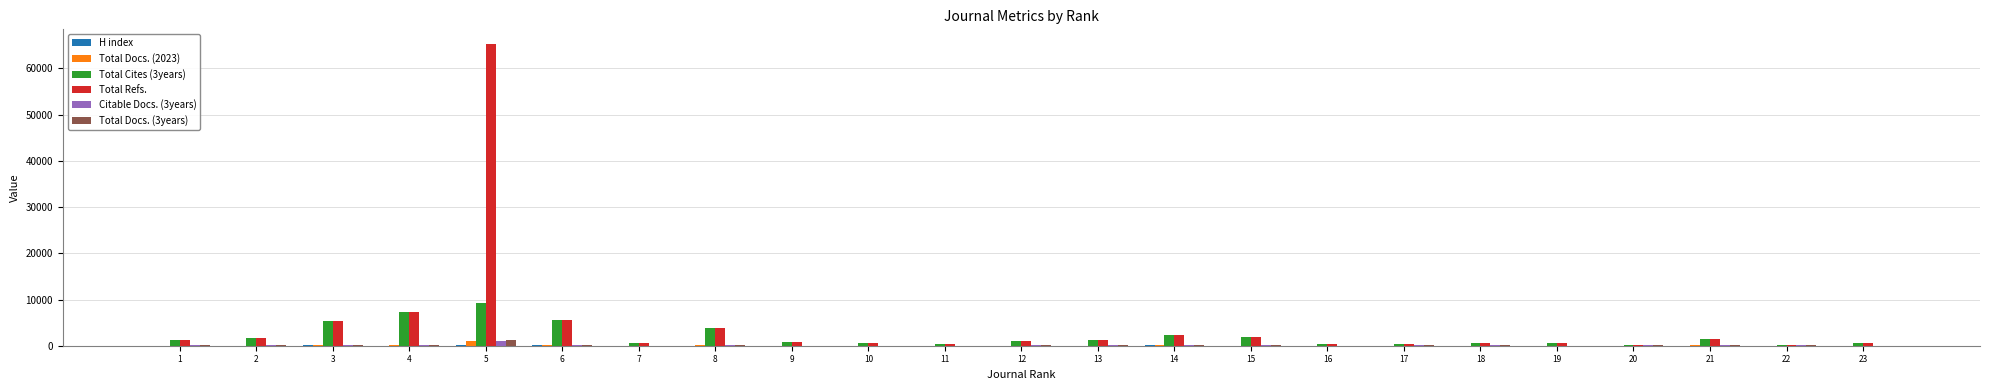

At which category is the sum across all series the highest?

5